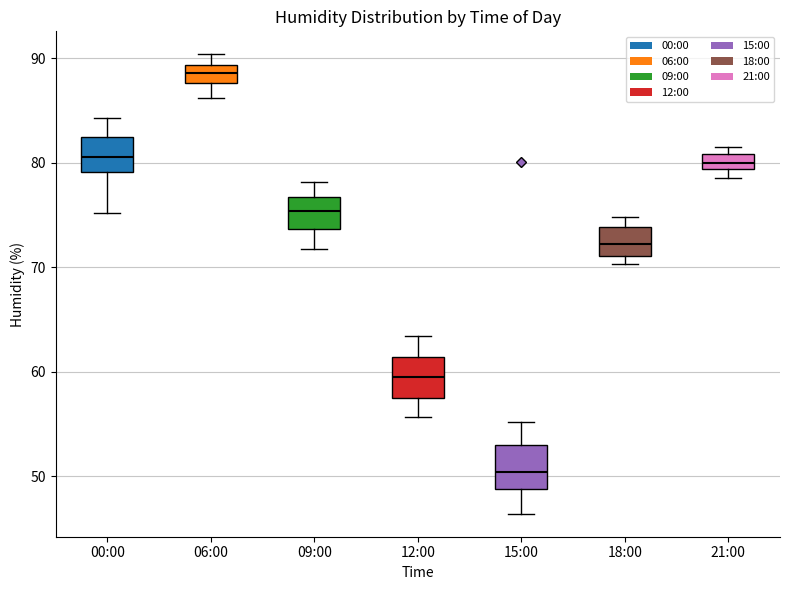

Where is the upper edge of the box for 15:00 on the y-axis? The values are not printed on the chart, so give them approximately, as read against the axis.

53